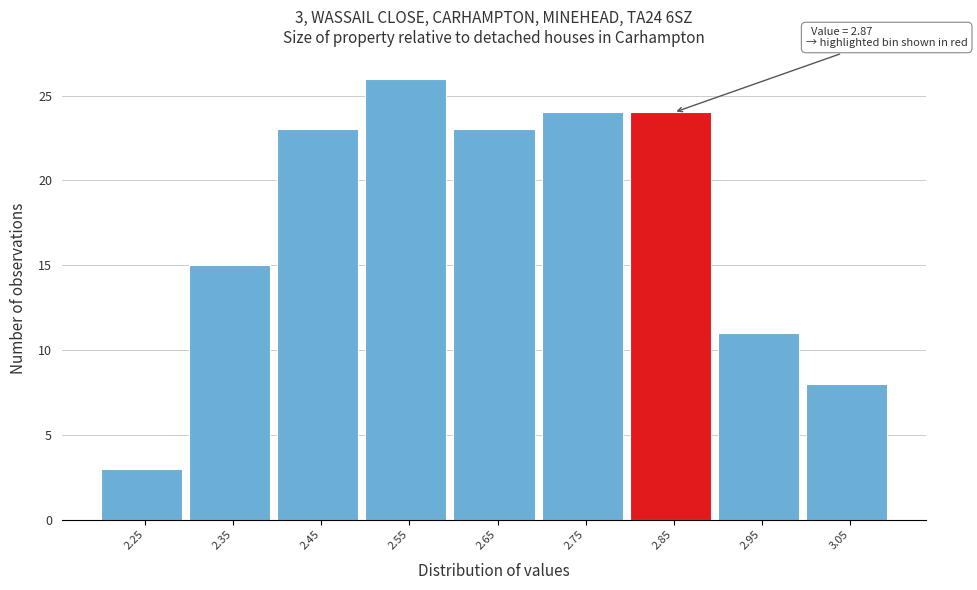

Reading left to right, transcribe all the data shown in this chart.

2.25=3	2.35=15	2.45=23	2.55=26	2.65=23	2.75=24	2.85=24	2.95=11	3.05=8